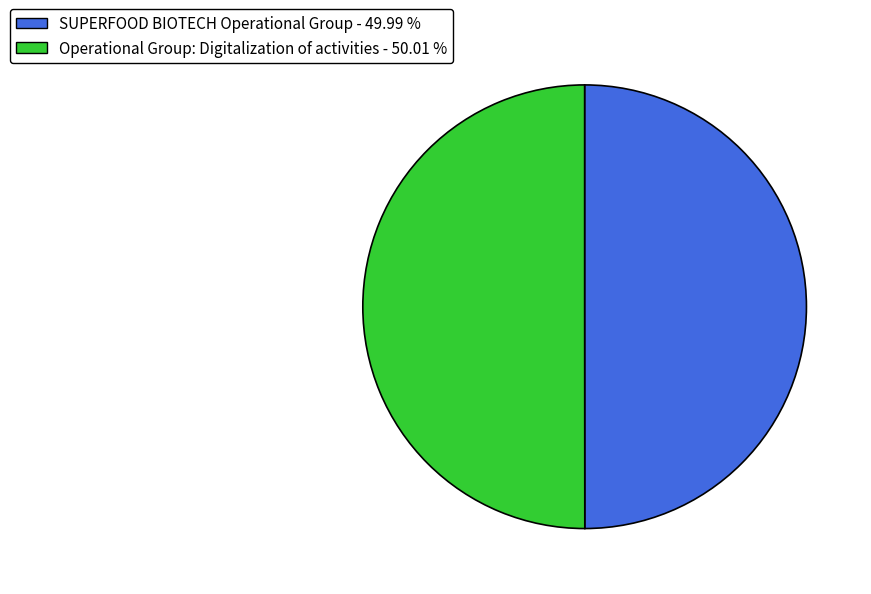

Approximately how many times larger is the value at Operational Group: Digitalization of activities compared to SUPERFOOD BIOTECH Operational Group?

1.0